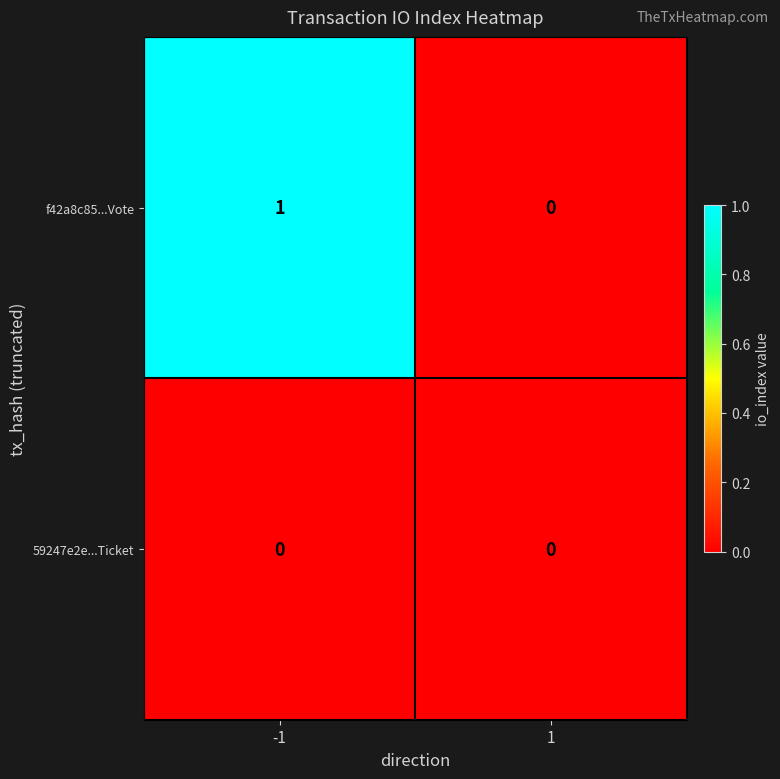

Reading left to right, transcribe all the data shown in this chart.

f42a8c85...Vote: -1=1	1=0
59247e2e...Ticket: -1=0	1=0